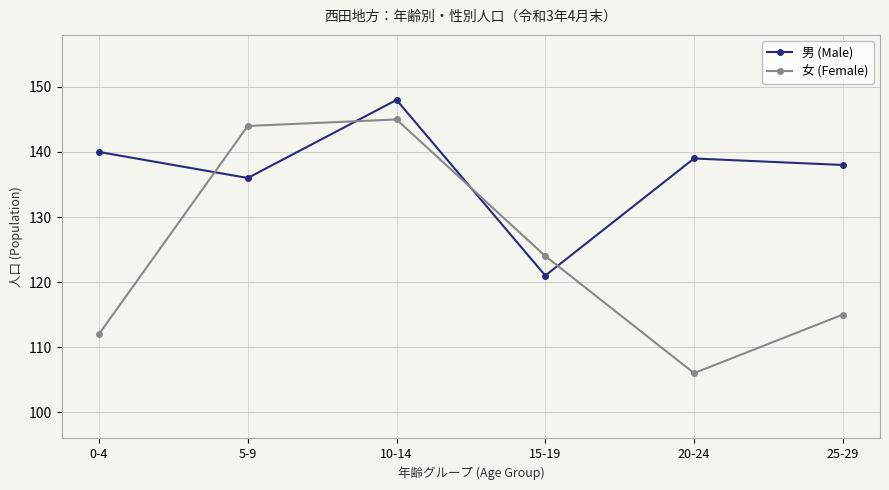

At which category does 女 (Female) reach its first local peak?

10-14